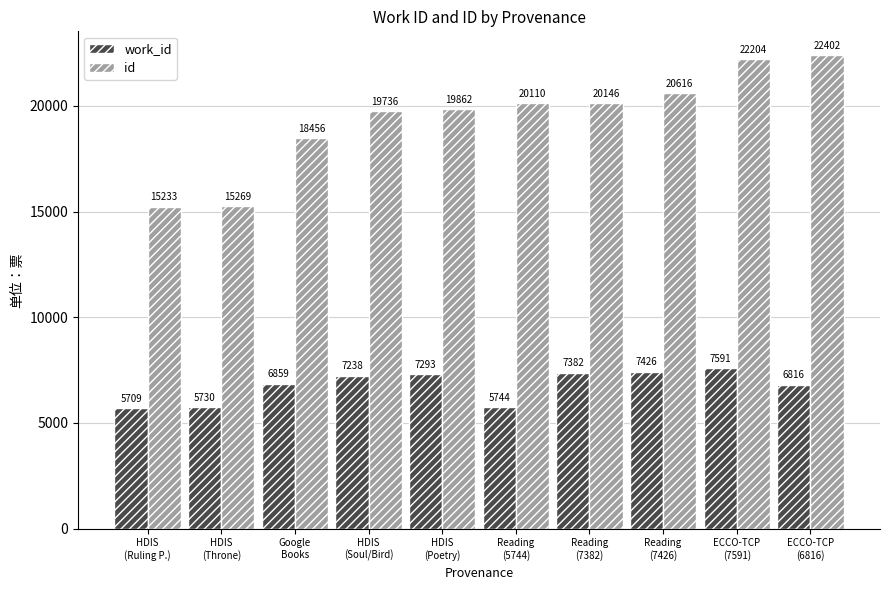

What is the difference between the highest and lowest values at HDIS
(Soul/Bird)?

12498